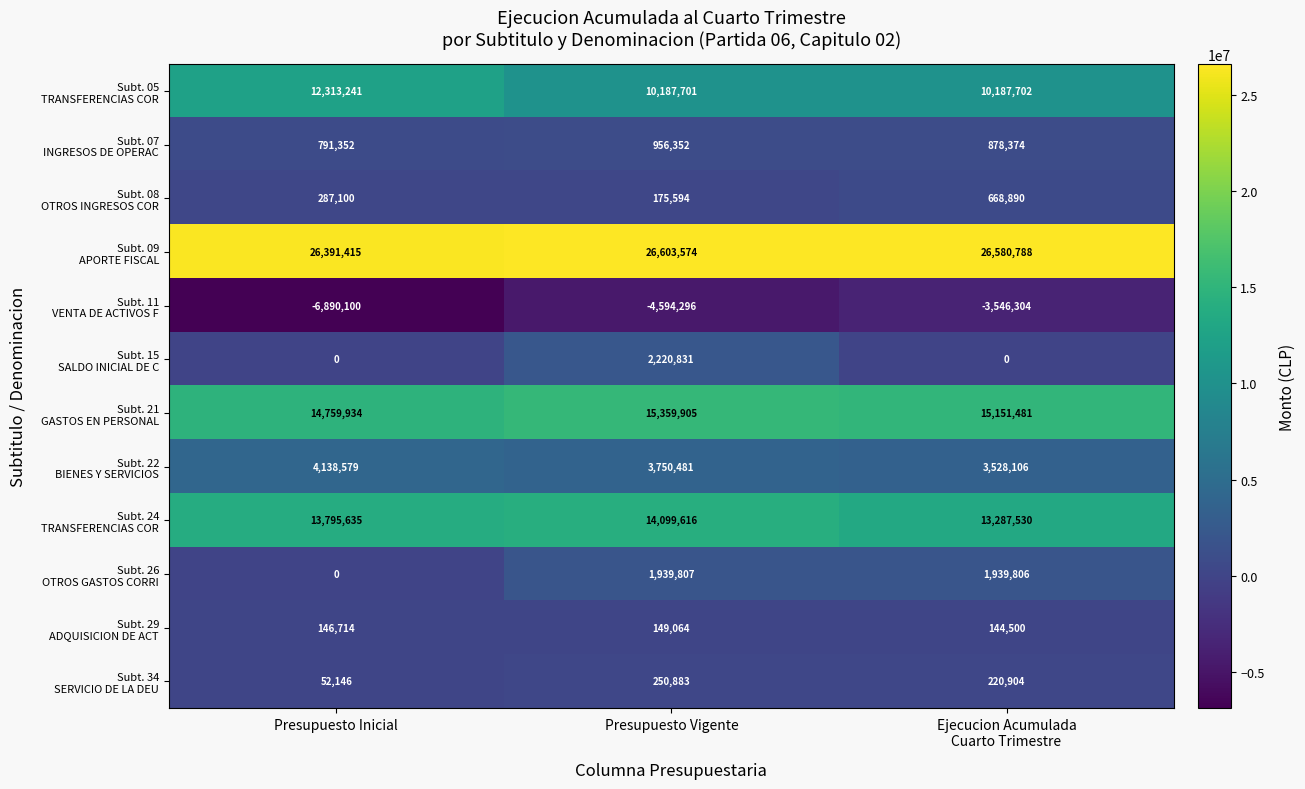

What is the difference between the highest and lowest values at Presupuesto Vigente?

31197870